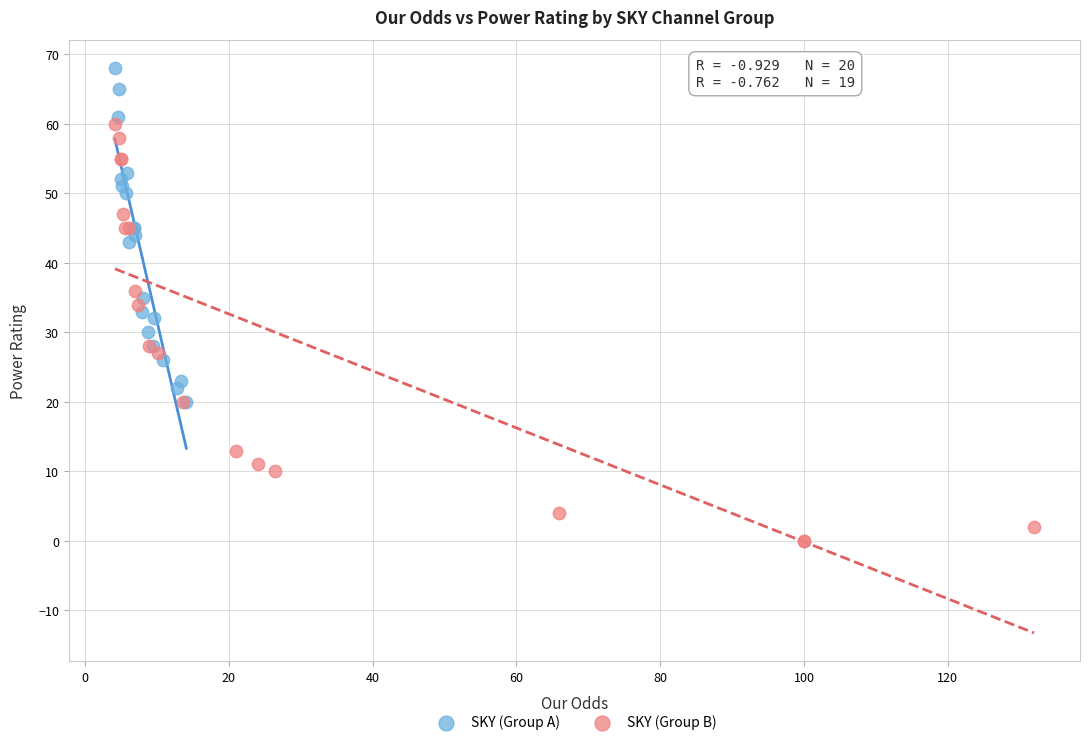

Which series reaches the maximum Y coordinate?

SKY (Group A)